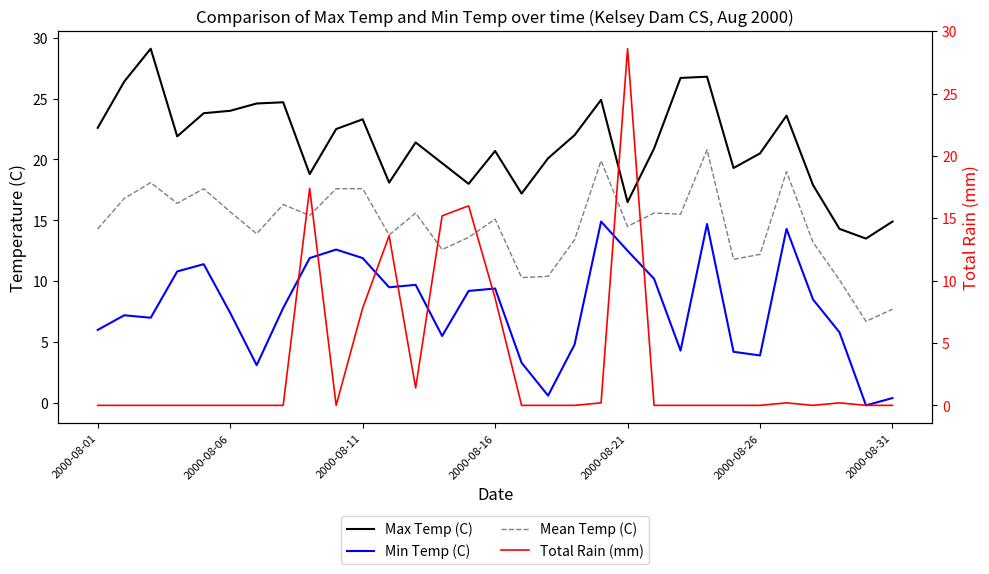

How many data points in Mean Temp (C) are less than 15?

15